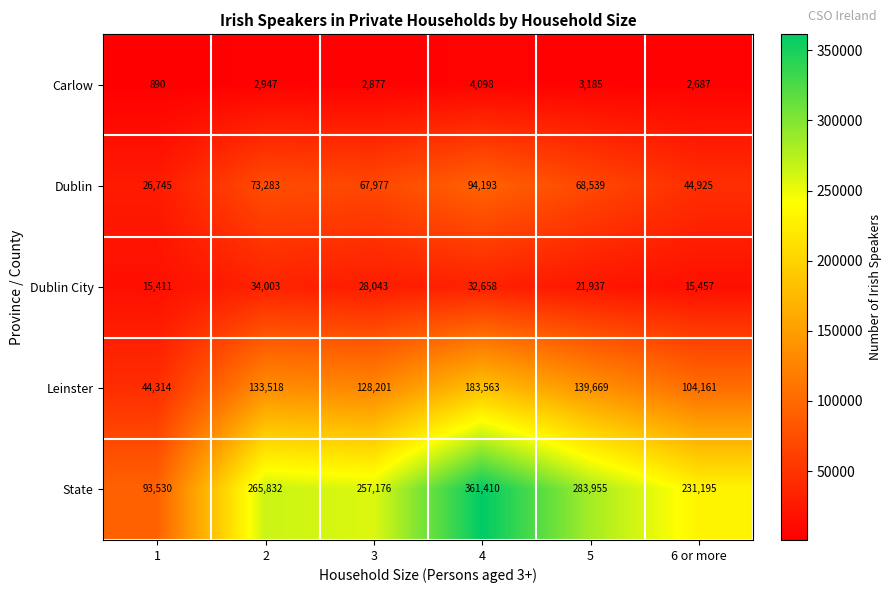

What is the total value across all series at 3?

484274